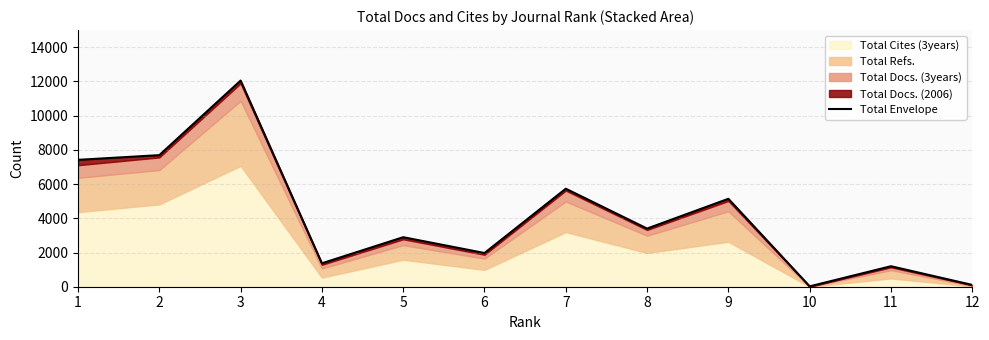

What is the sum of all values?

48979